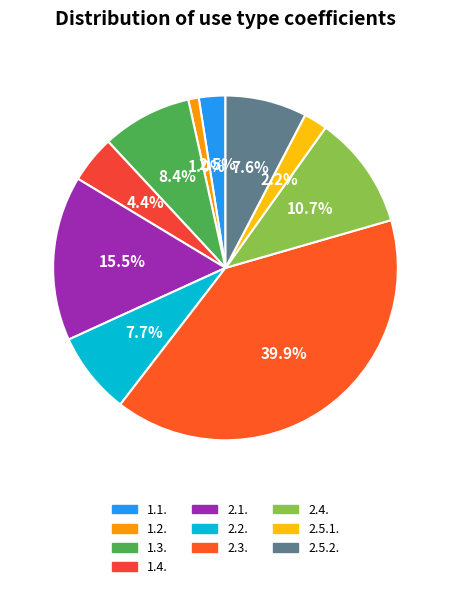

Rank the categories by value from highest to lowest.

2.3., 2.1., 2.4., 1.3., 2.2., 2.5.2., 1.4., 1.1., 2.5.1., 1.2.